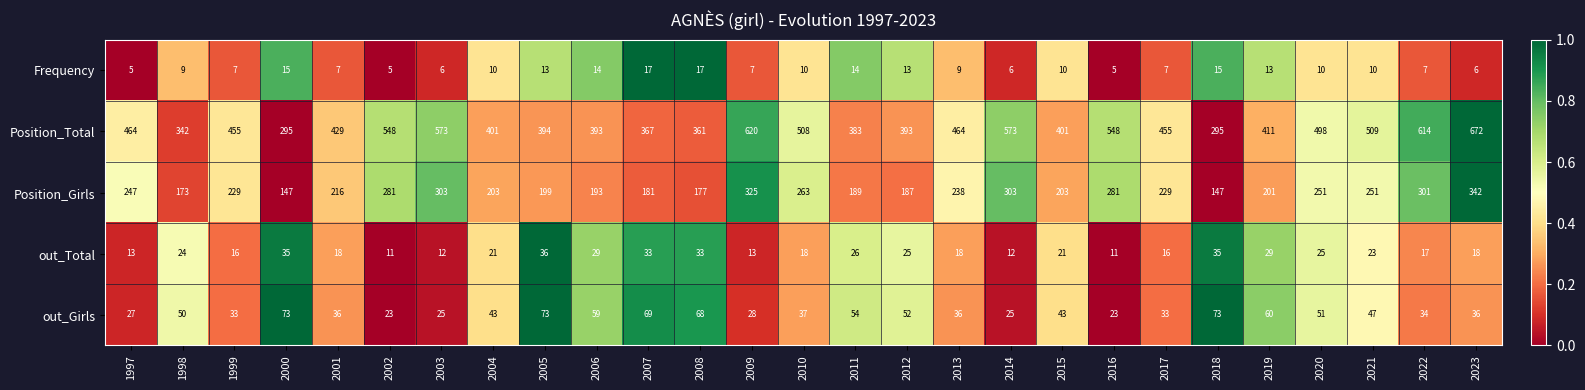

True or false: out_Girls has a value of 33 at 1999.

True